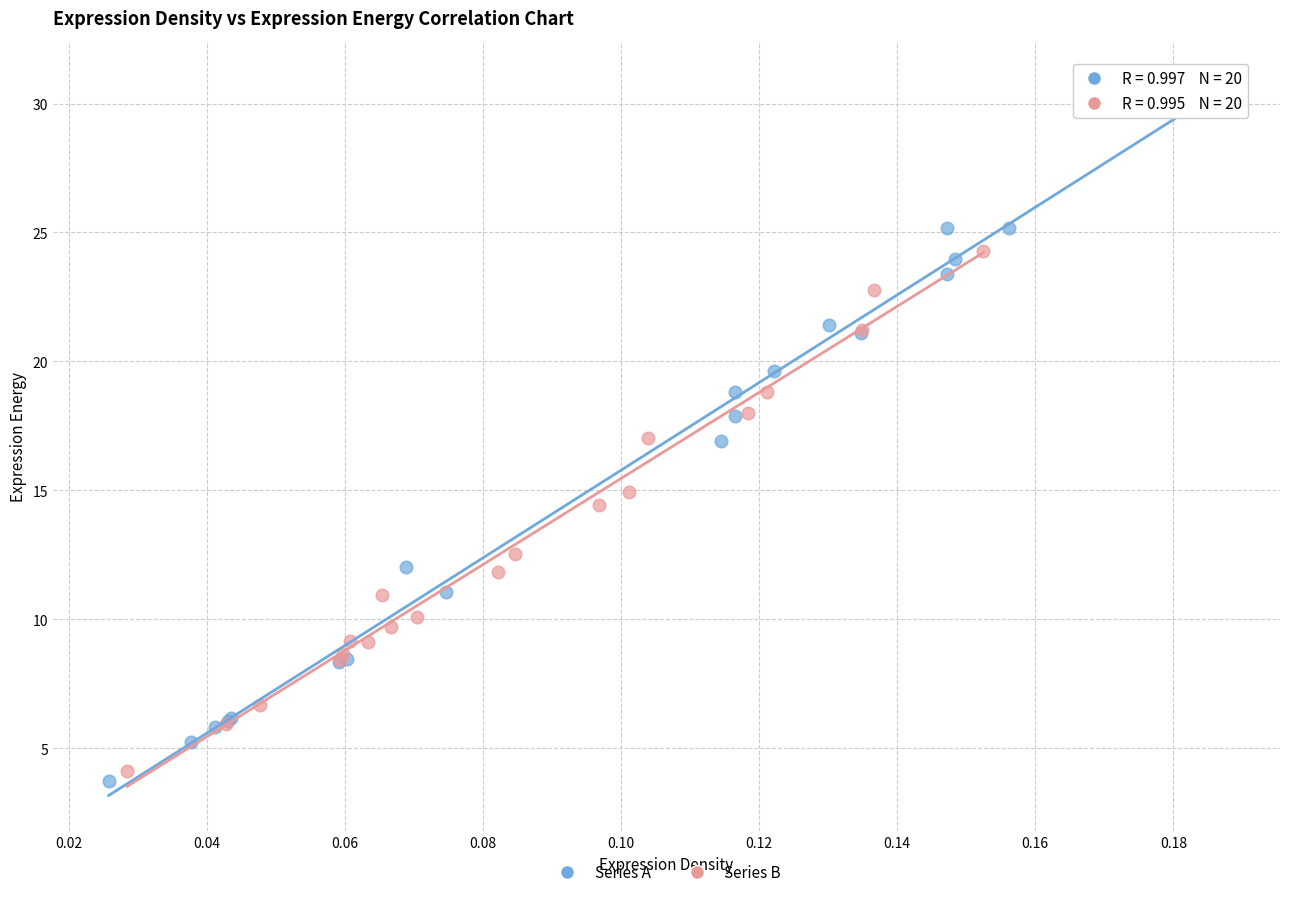

Which series contains the highest Y value?

Series A